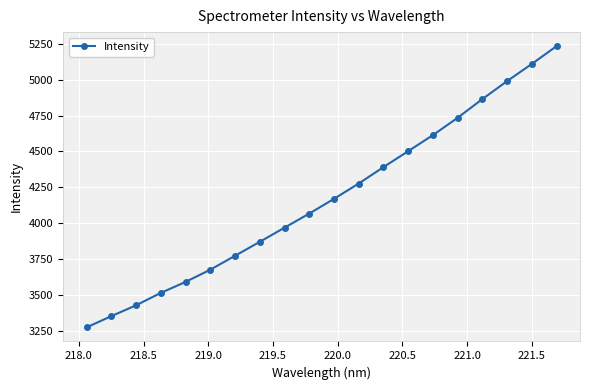

What is the value of the 16th point from the left?

4734.3